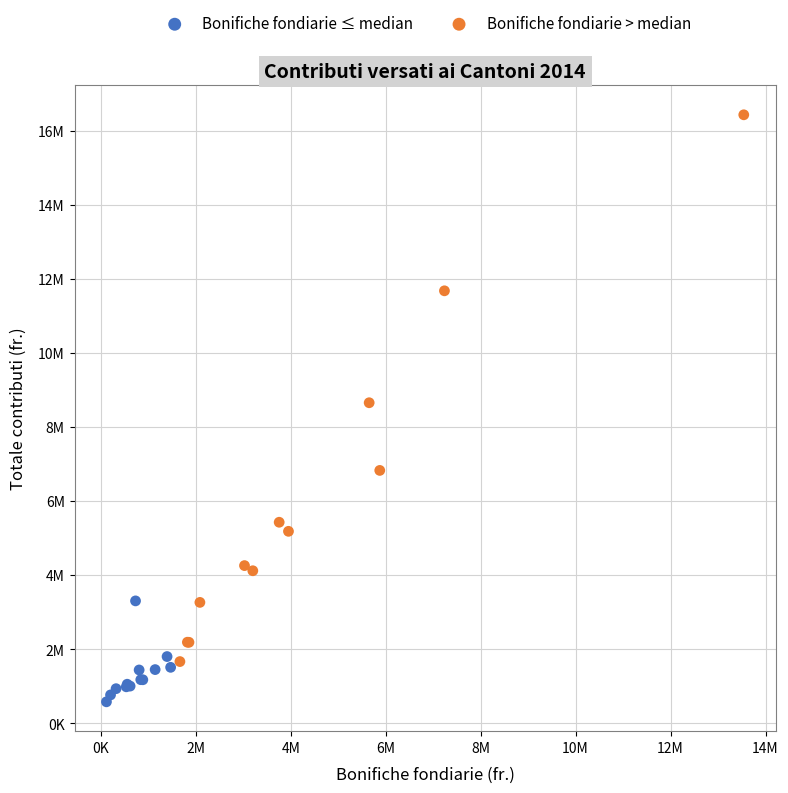

Which series reaches the minimum Y coordinate?

Bonifiche fondiarie ≤ median